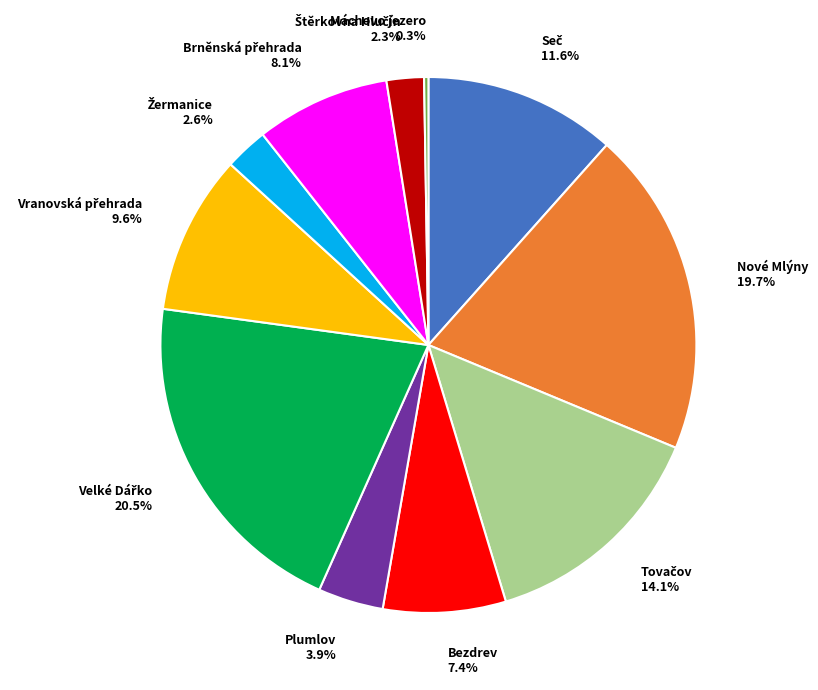

The Bezdrev slice represents 7% of the pie. True or false?

True